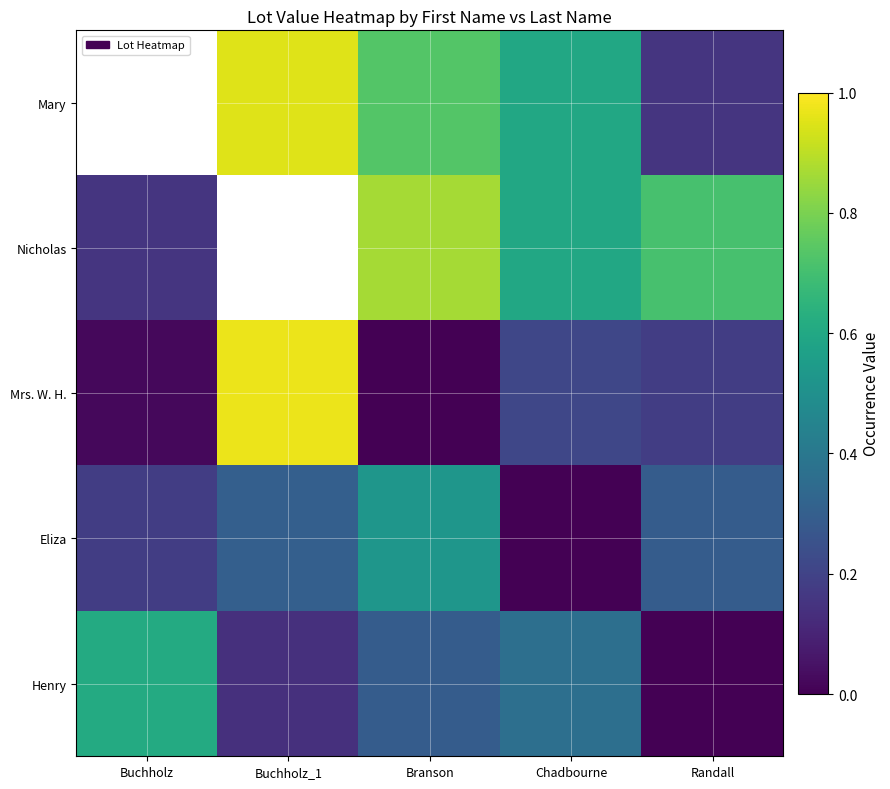

Count the number of categories in the chart.

5